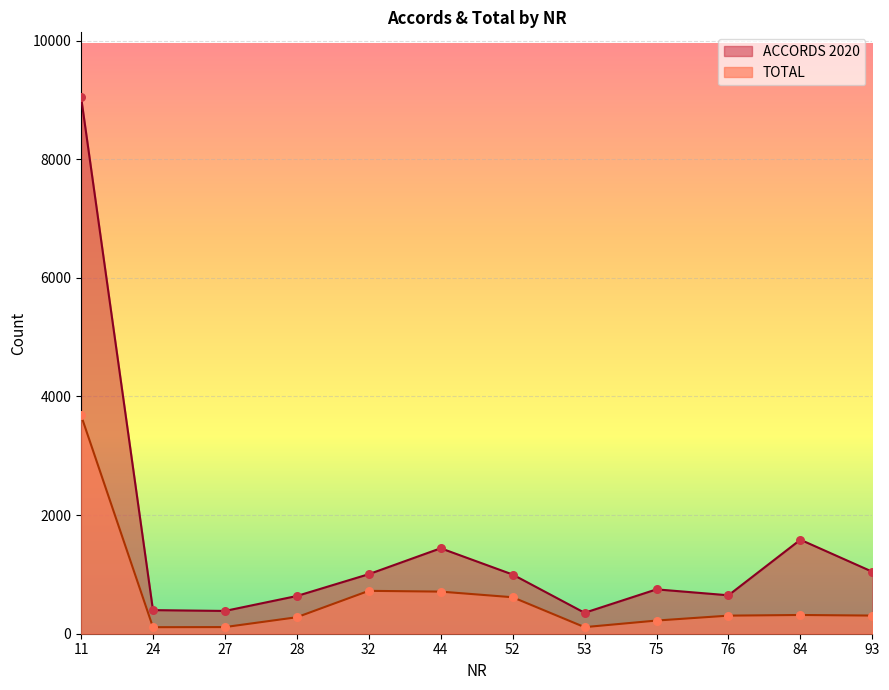

Which series contains the lowest Y value?

TOTAL